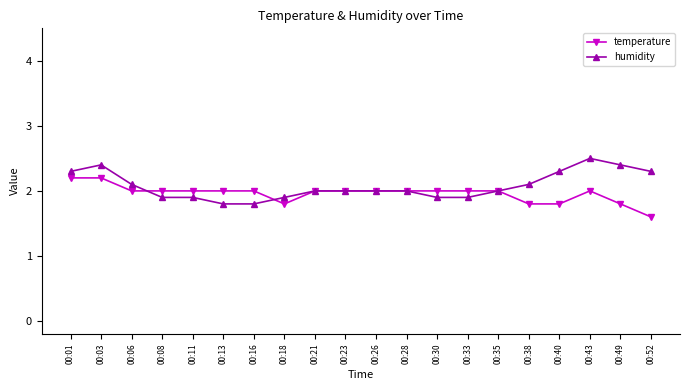

What is the total value across all series at 00:06?

4.1